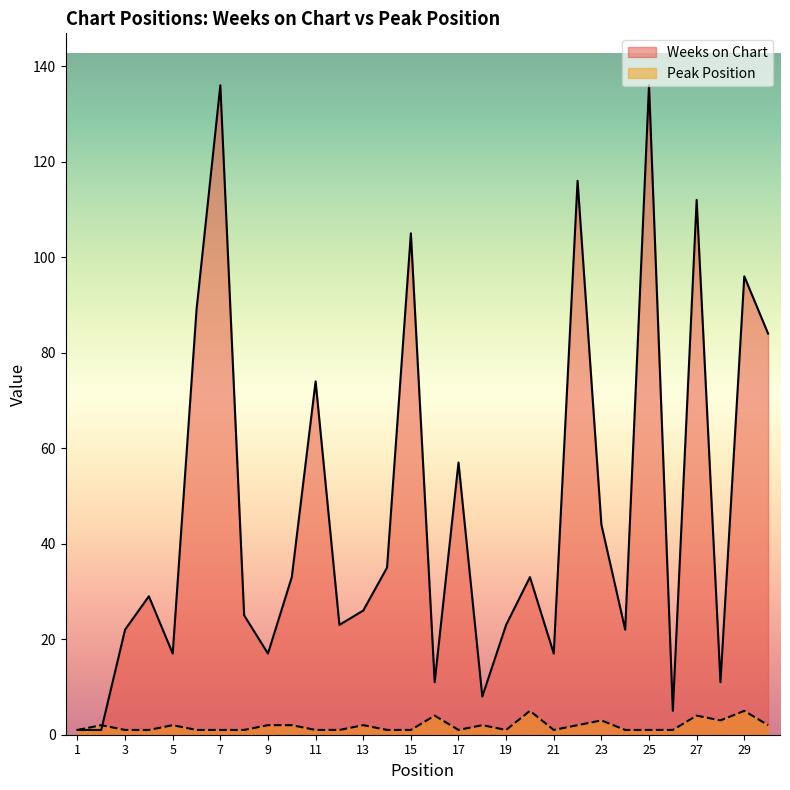

How many lines are shown in the chart?

2